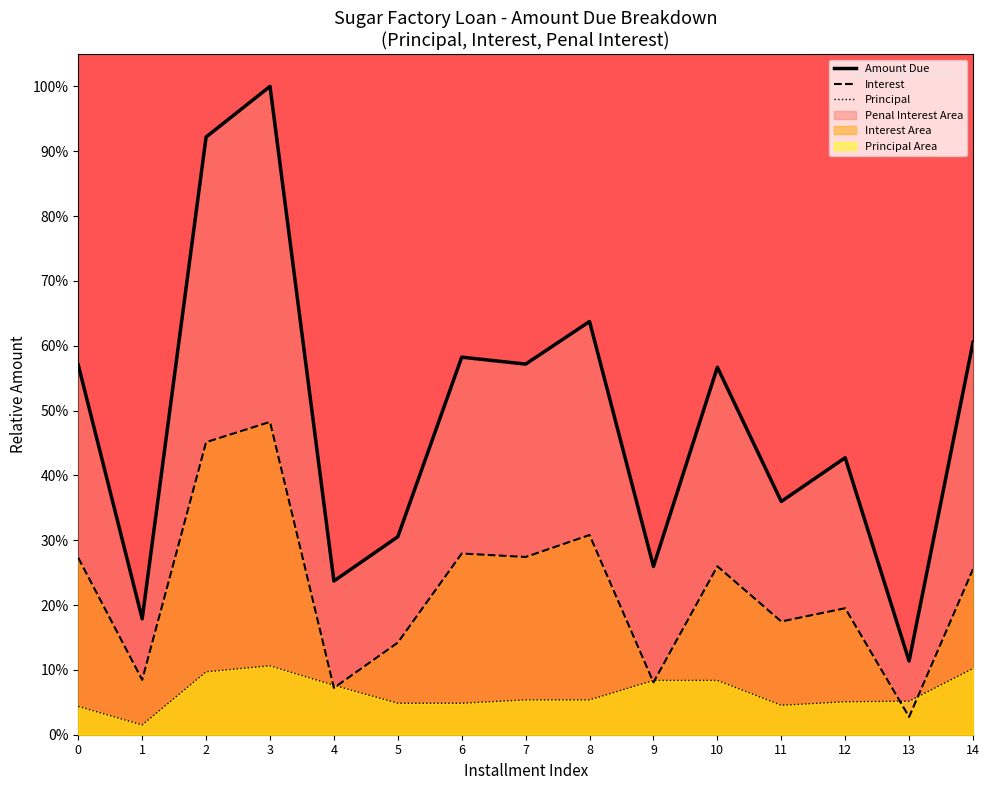

At how many categories does at least one series exceed 0?

15